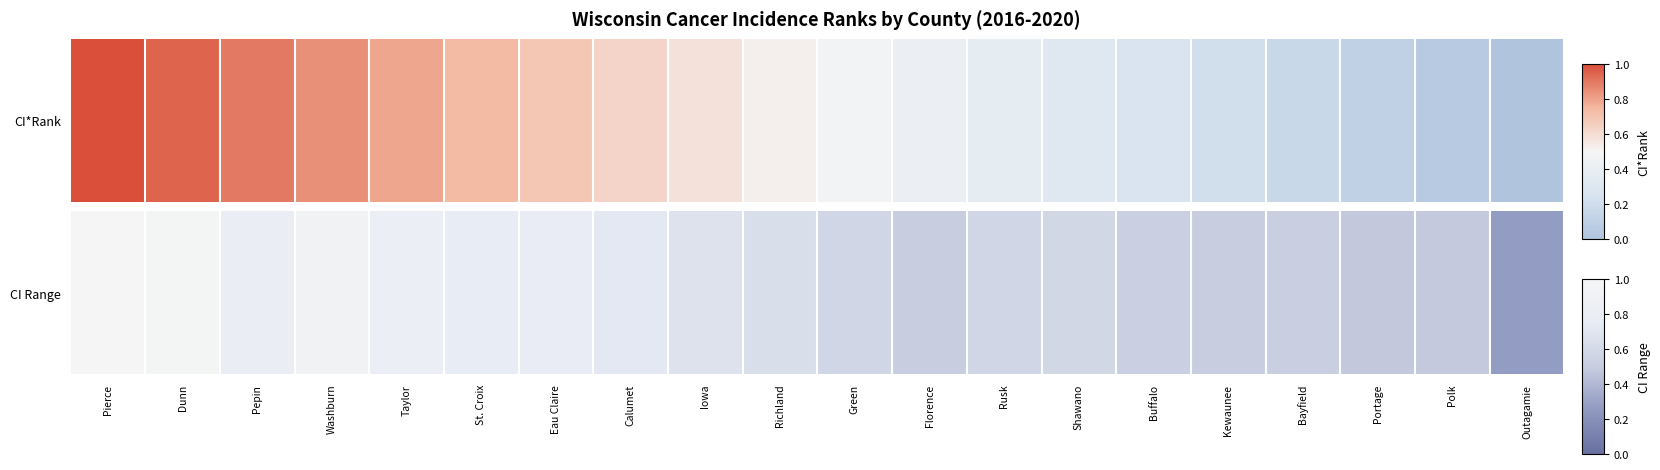

What is the minimum value shown in the chart?

0.3